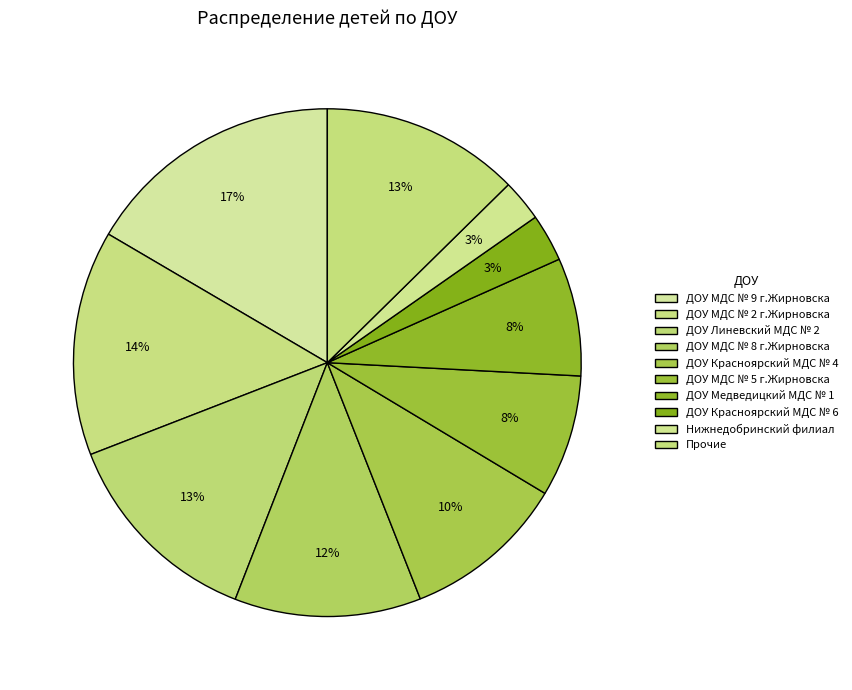

How many slices are in this pie chart?

10